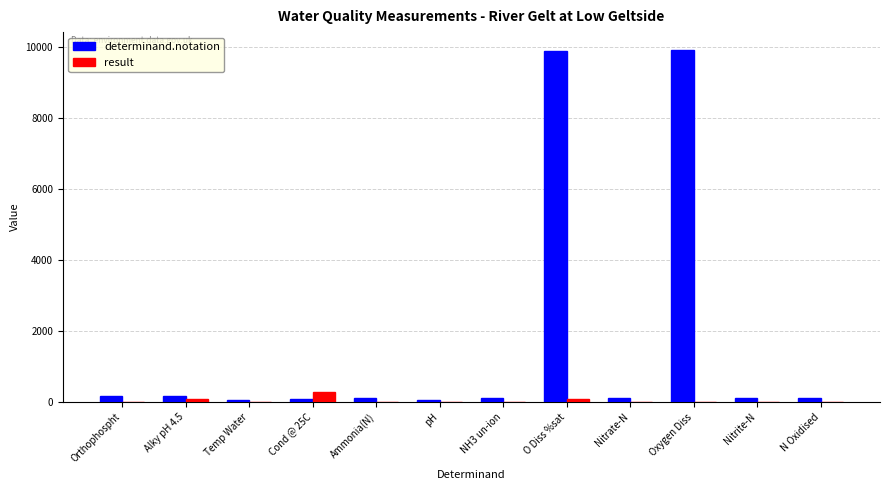

What are all the series names shown in the legend?

determinand.notation, result